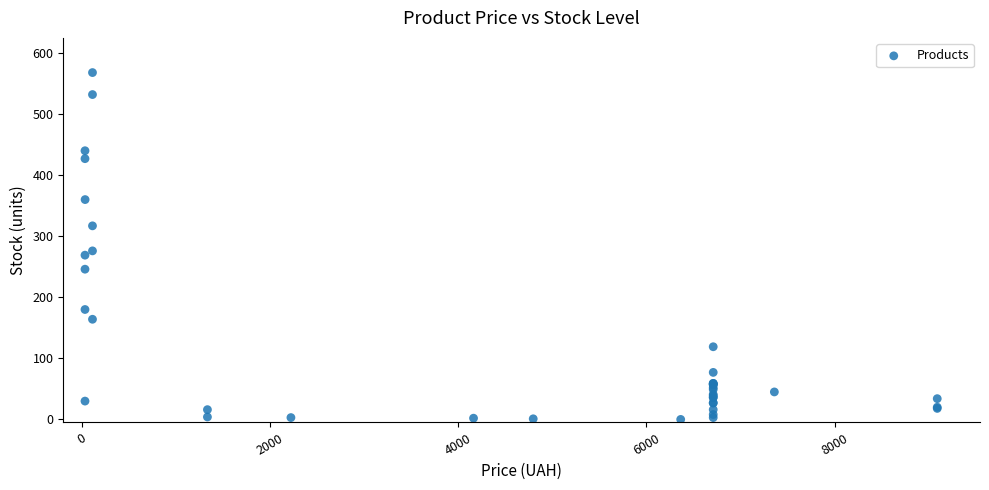

What Y value in the scatter plot is closest to 284?

276